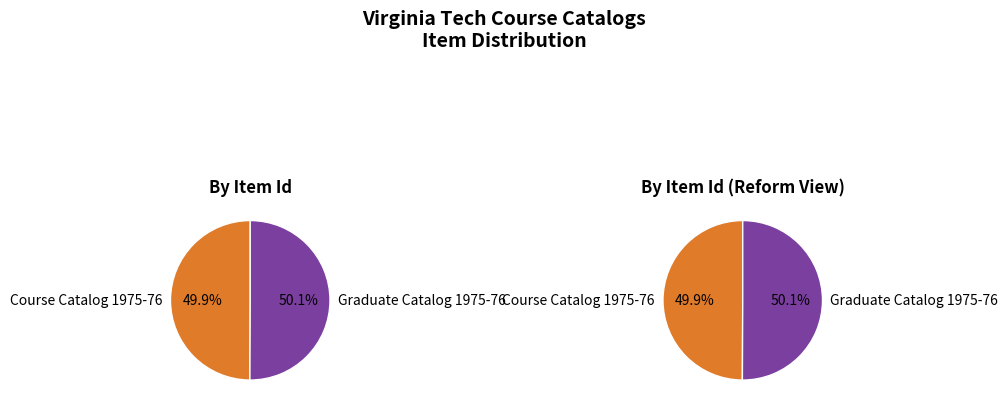

What percentage is the Graduate Catalog 1975-76 slice, to the nearest percent?

50%